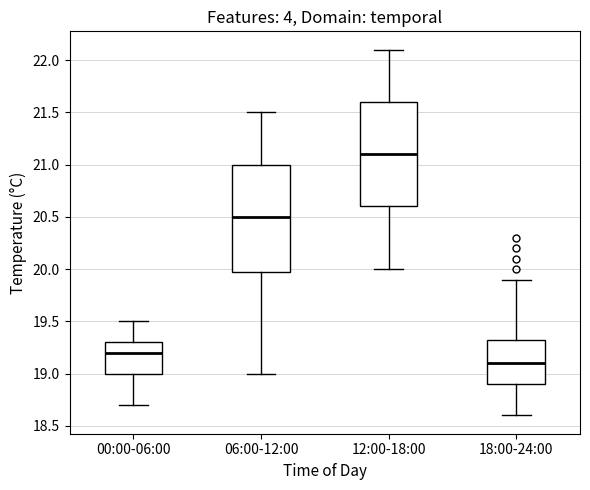

Where does the lower whisker of the box for 06:00-12:00 end on the y-axis? The values are not printed on the chart, so give them approximately, as read against the axis.

19.00